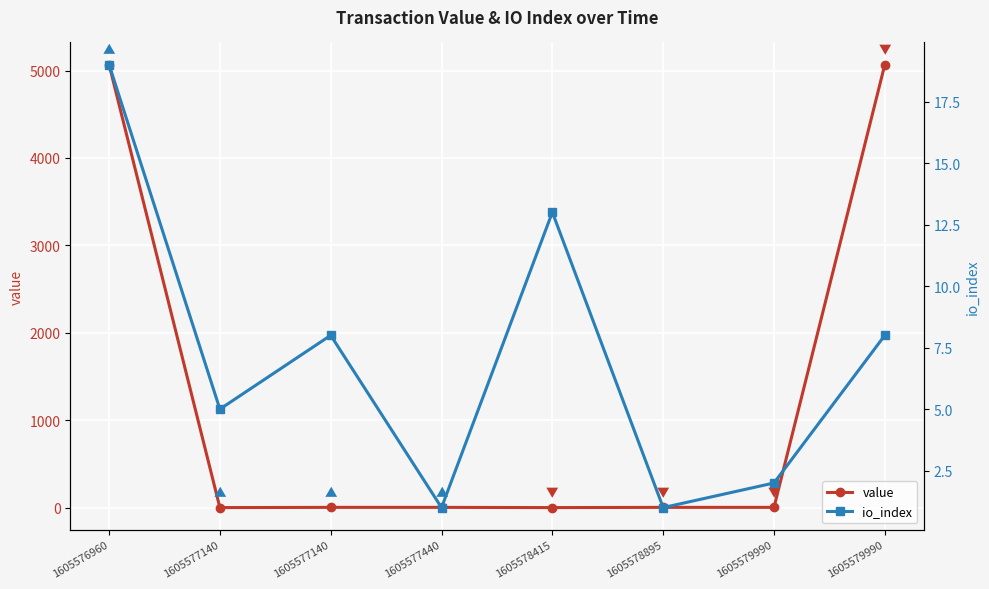

At which category is the sum across all series the highest?

1605576960